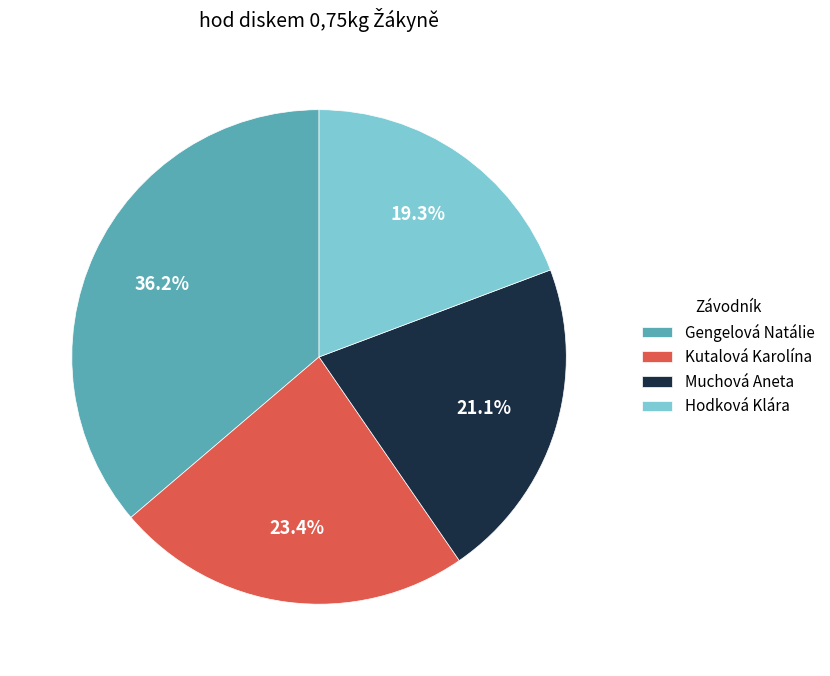

What is the smallest slice in the pie chart?

Hodková Klára